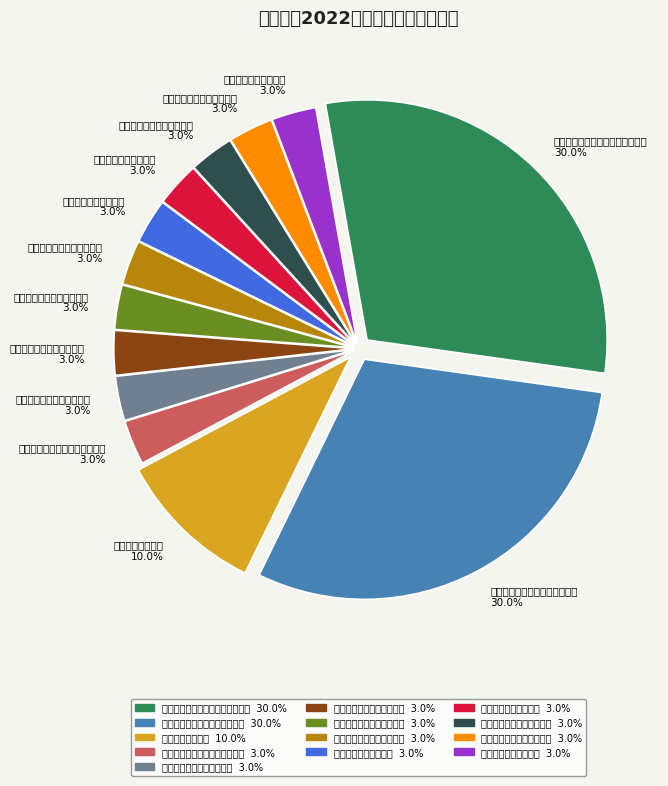

To the nearest percent, what is the combined percentage of 西安泵阀总厂有限公司 and 陕西航天泵阀科技集团有限公司?

33%